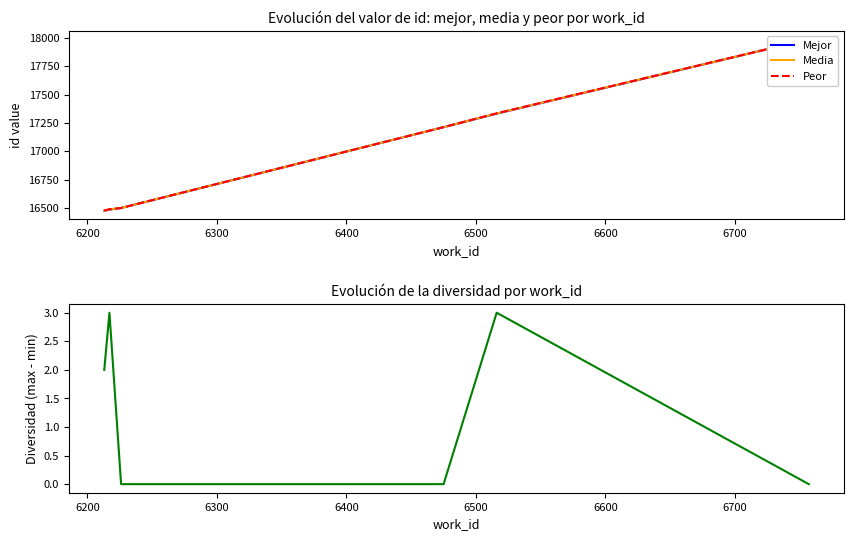

What is the value of the Media point at the 4th from the left?

17213.0